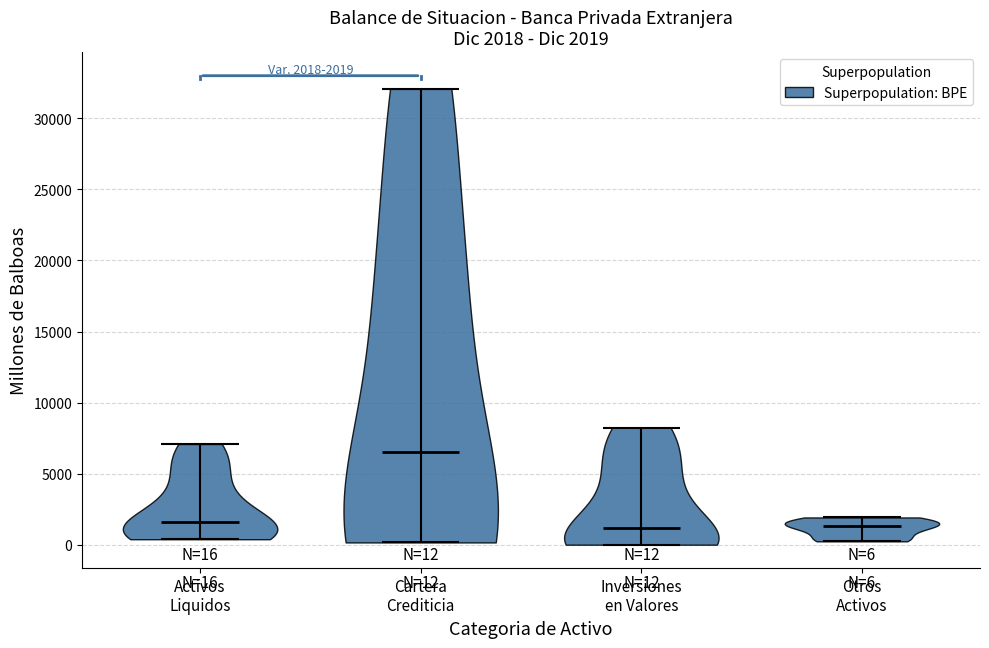

Which violin has the highest median line?

Cartera Crediticia